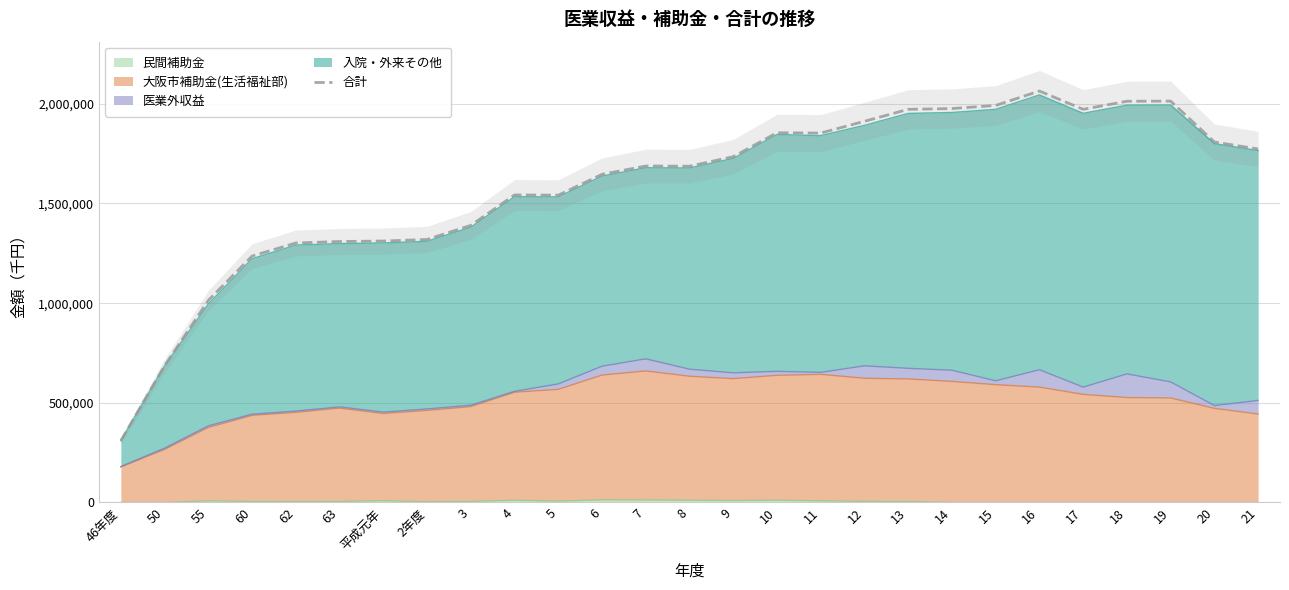

Does the chart display data point markers on the line(s)?

No